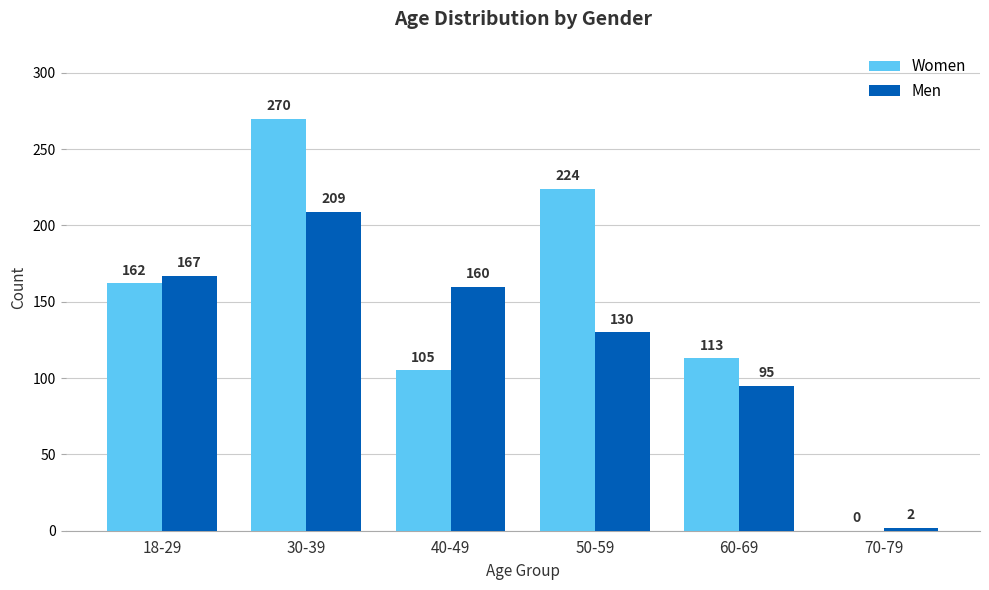

What is the spread (max minus min) of values at 30-39?

61